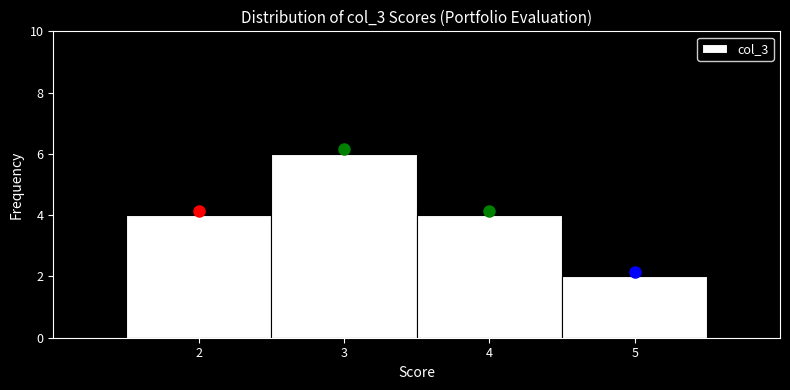

Reading left to right, transcribe this chart: for each bar, give the range it covers on the x-axis and its height. The values are not printed on the chart, so give them approximately, as read against the axis.

1.5 to 2.5: 4
2.5 to 3.5: 6
3.5 to 4.5: 4
4.5 to 5.5: 2